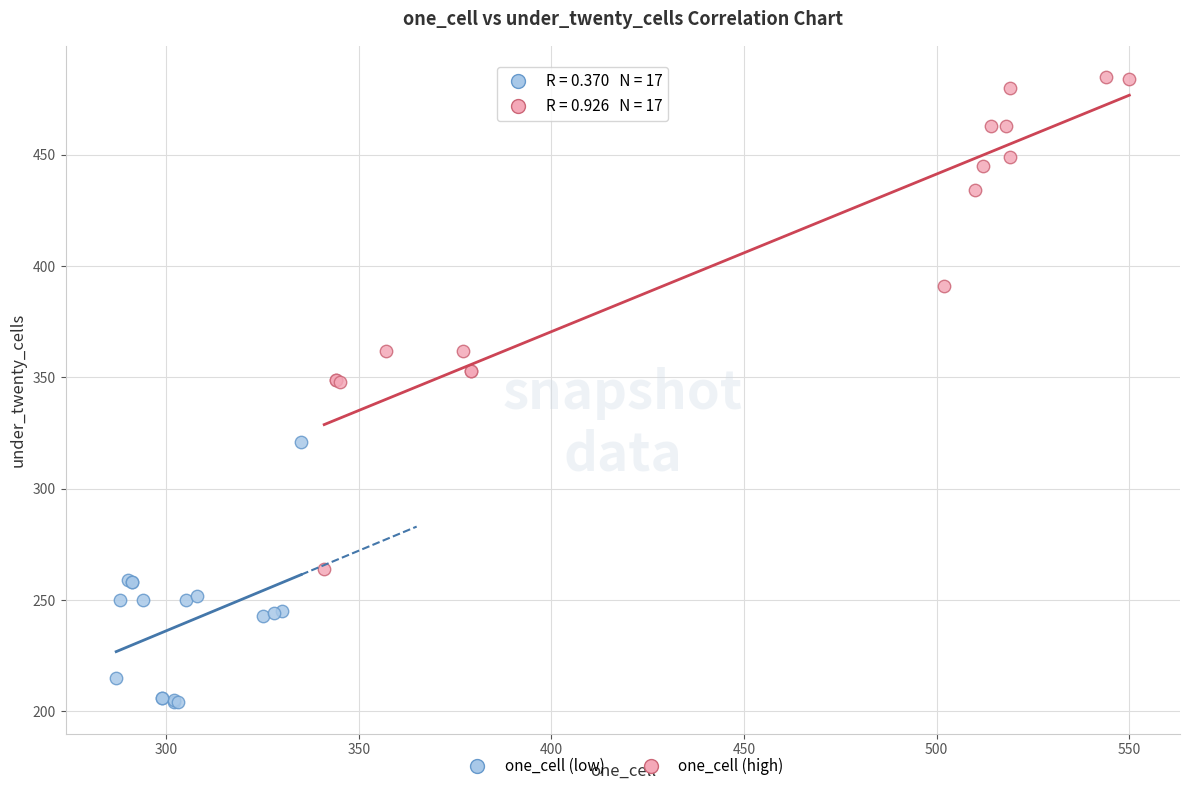

Which series contains the highest Y value?

one_cell (high)